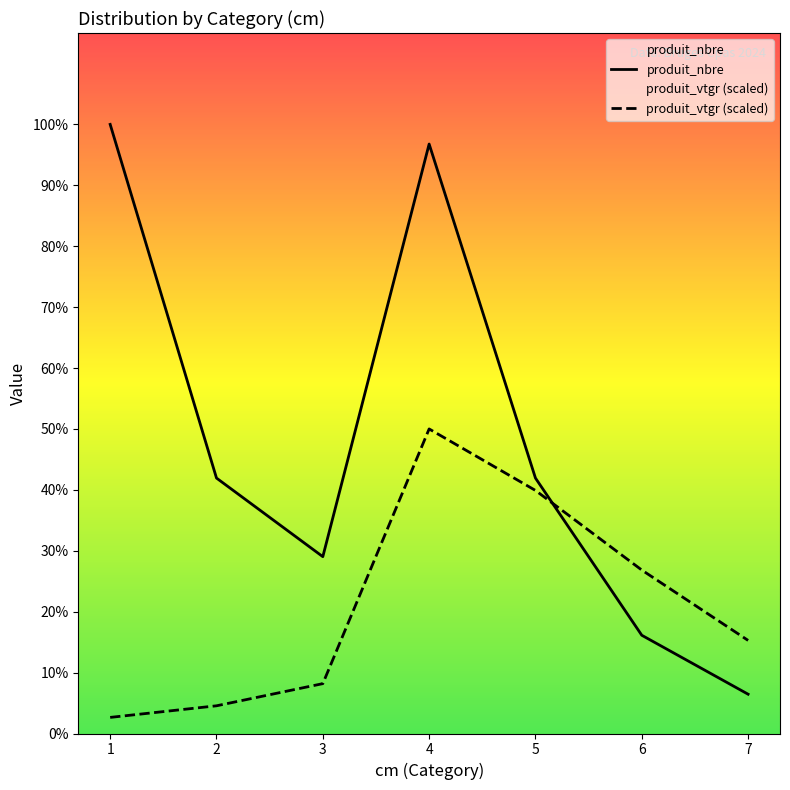

Which series ends up on top after the final intersection of produit_nbre and produit_vtgr?

produit_vtgr